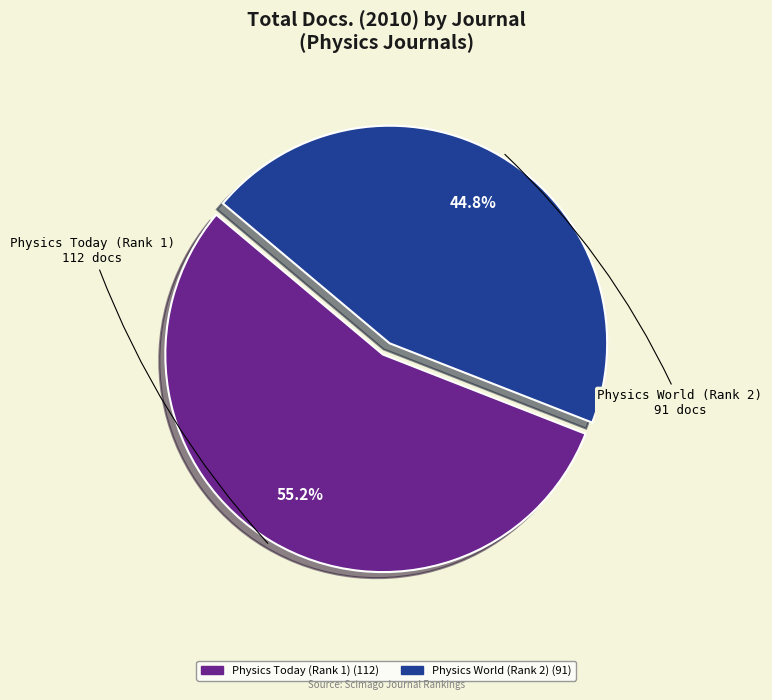

Which slice is the largest?

Physics Today (Rank 1)